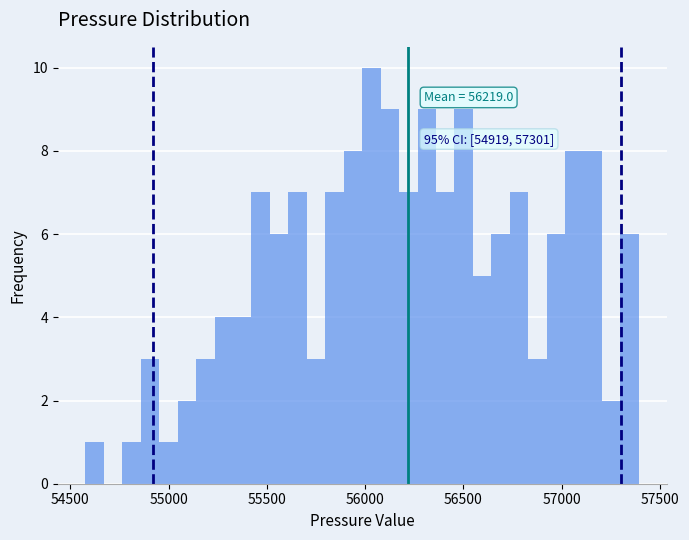

Around what value on the x-axis is the tallest bar? Give the approximate position of its centre, as read against the axis.

56050